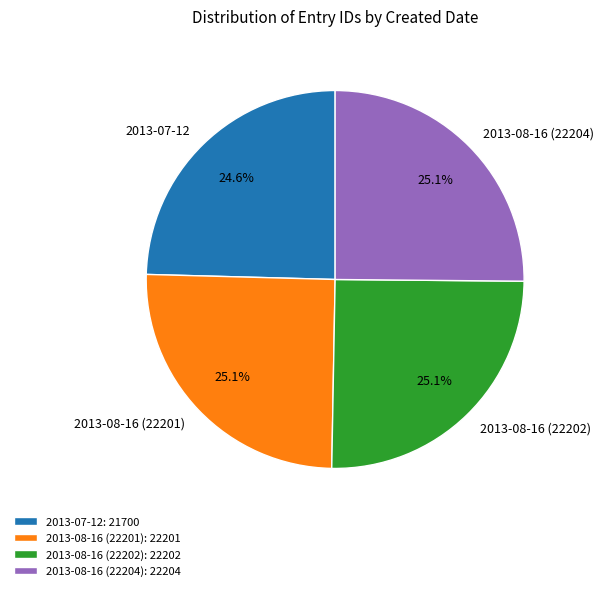

True or false: 2013-08-16 (22202) accounts for 34% of the total.

False